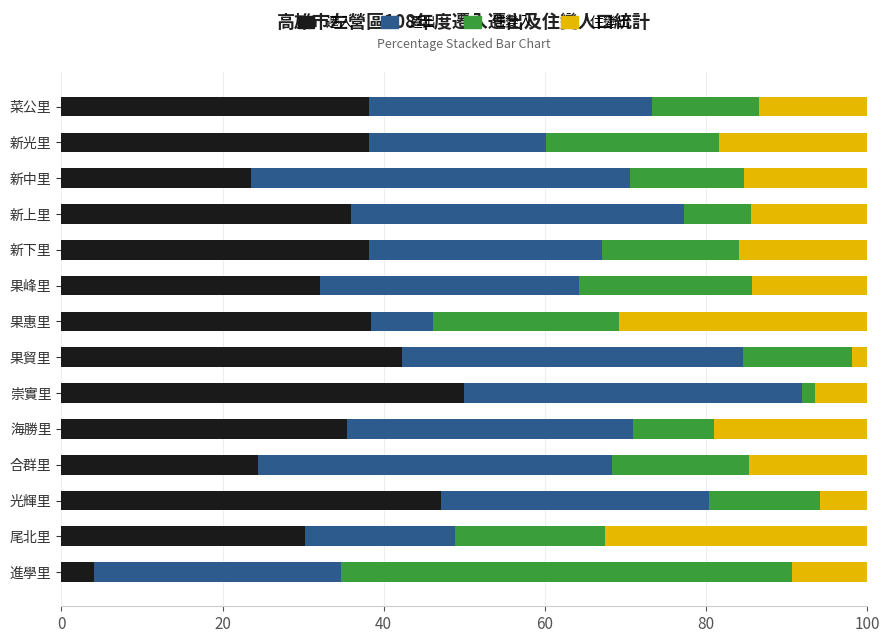

What is the approximate value of 遷入 at 新中里?

23.5